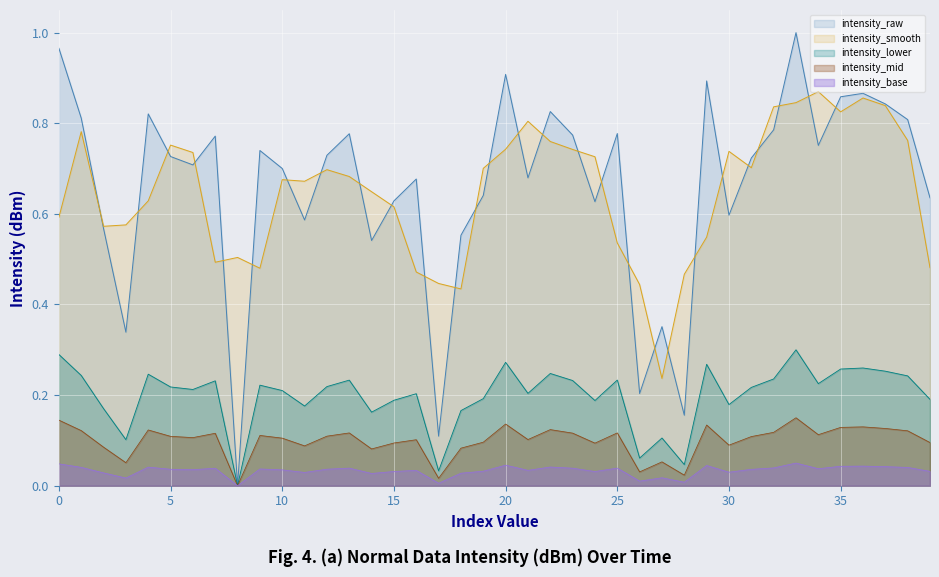

True or false: intensity_smooth and intensity_raw cross at least once.

True